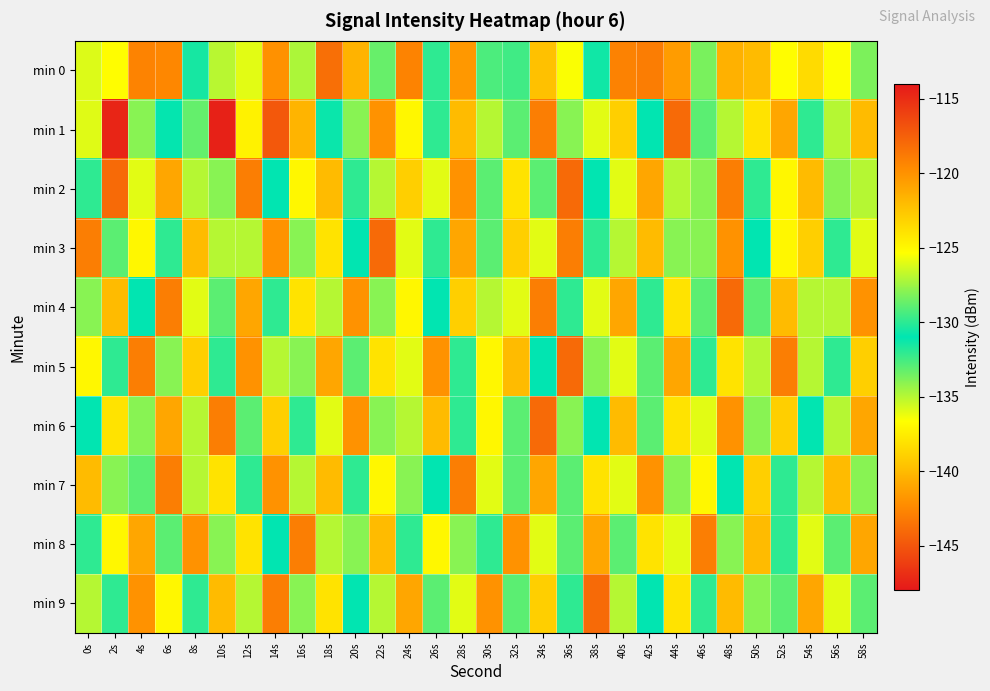

Which series has the largest total across all categories?

min 0